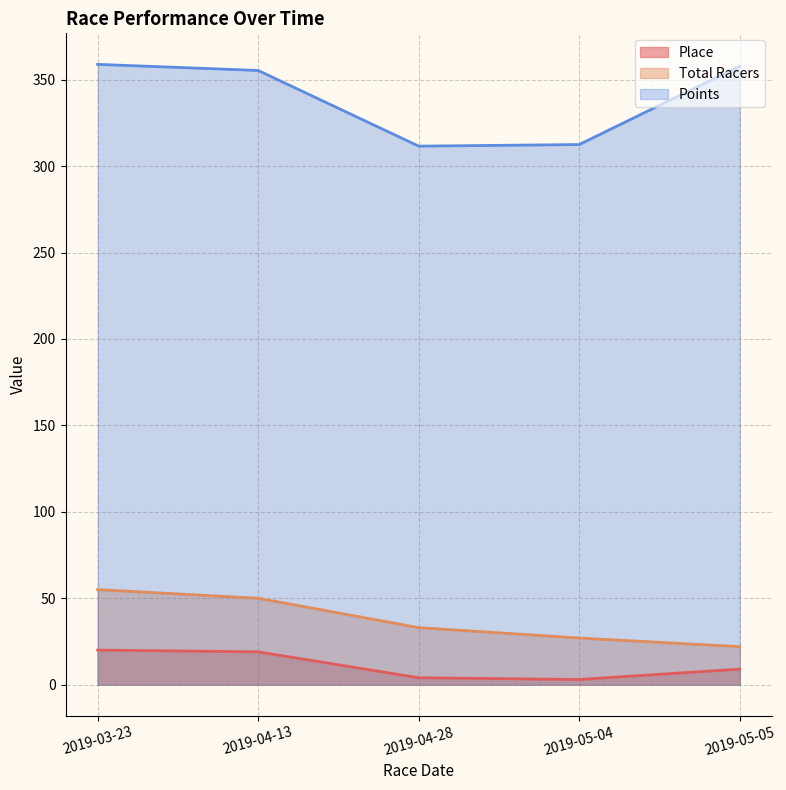

True or false: Total Racers and Place cross at least once.

False